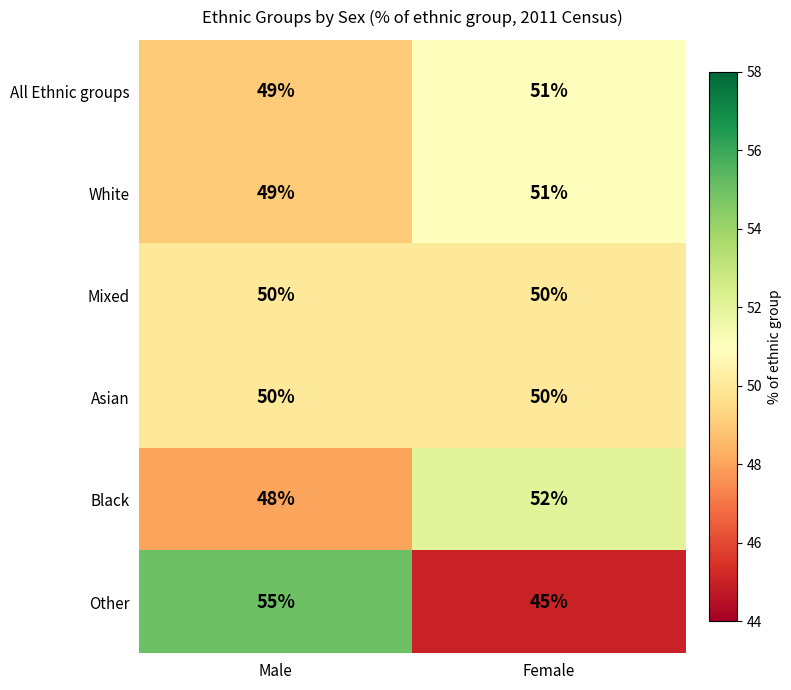

What is the smallest value displayed?

45